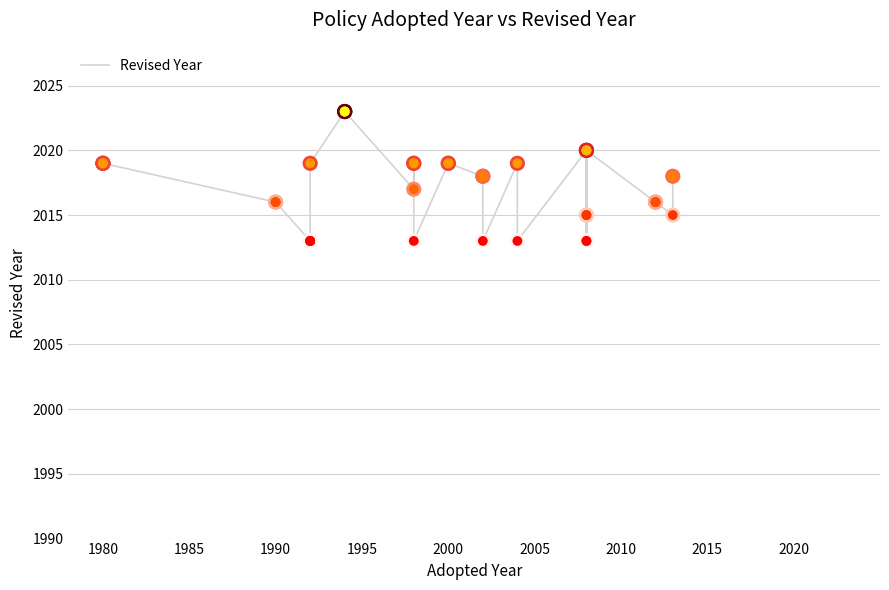

What is the change in value from 2015 to 17?

+6